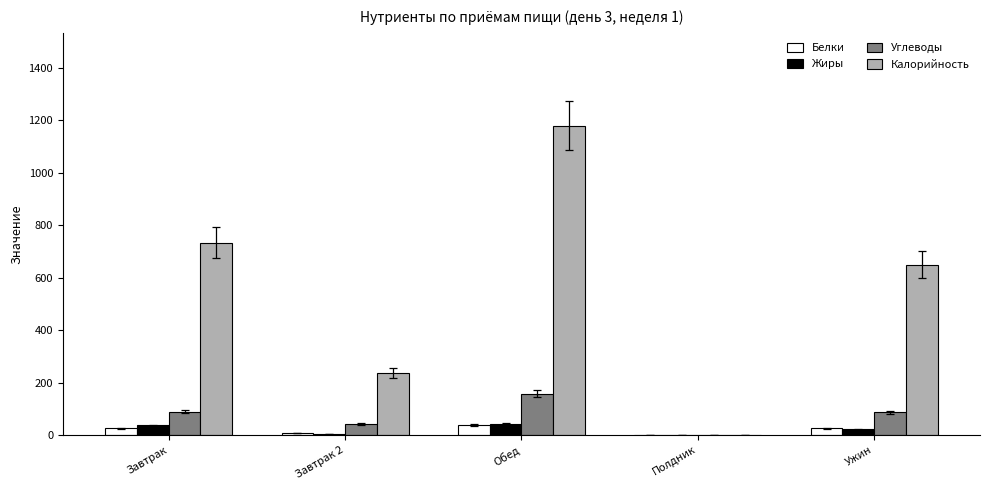

What is the sum of all Жиры values?

105.6